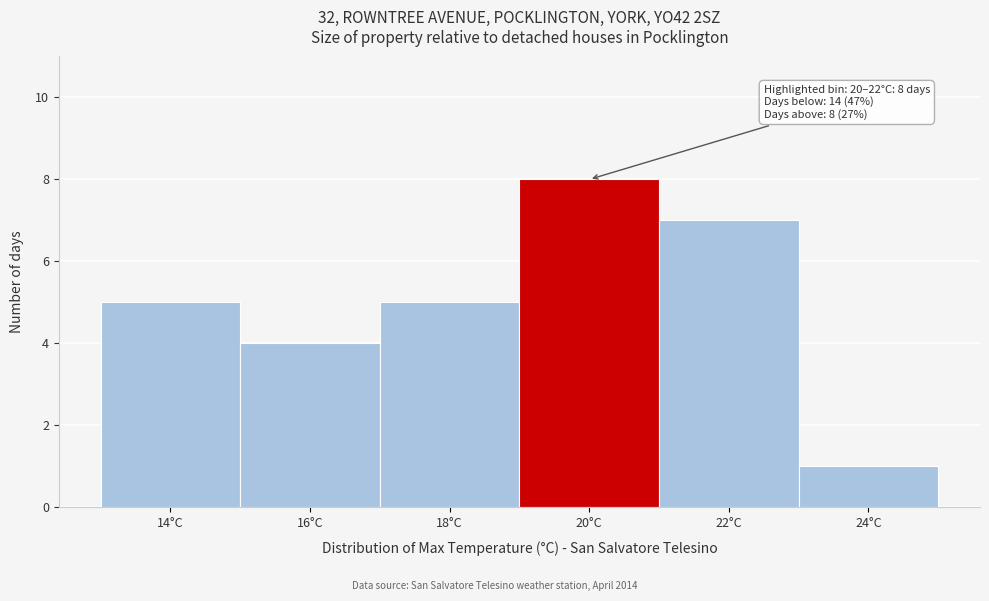

Reading left to right, list all the values displayed in this chart.

14°C=5	16°C=4	18°C=5	20°C=8	22°C=7	24°C=1